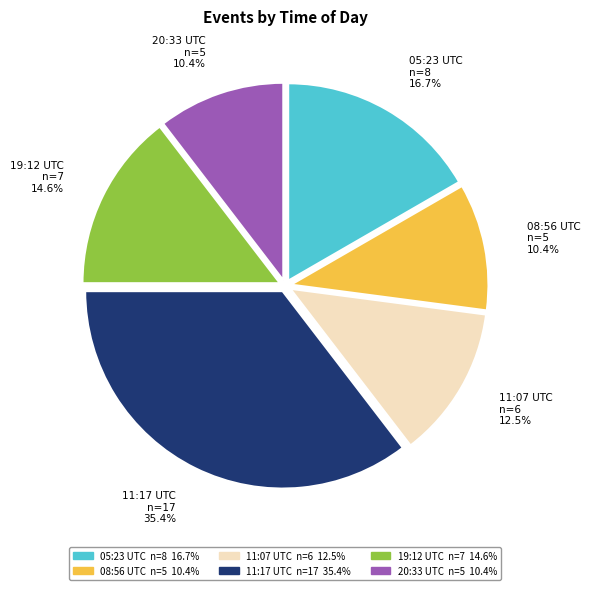

Is there any slice that represents more than half of the pie?

No